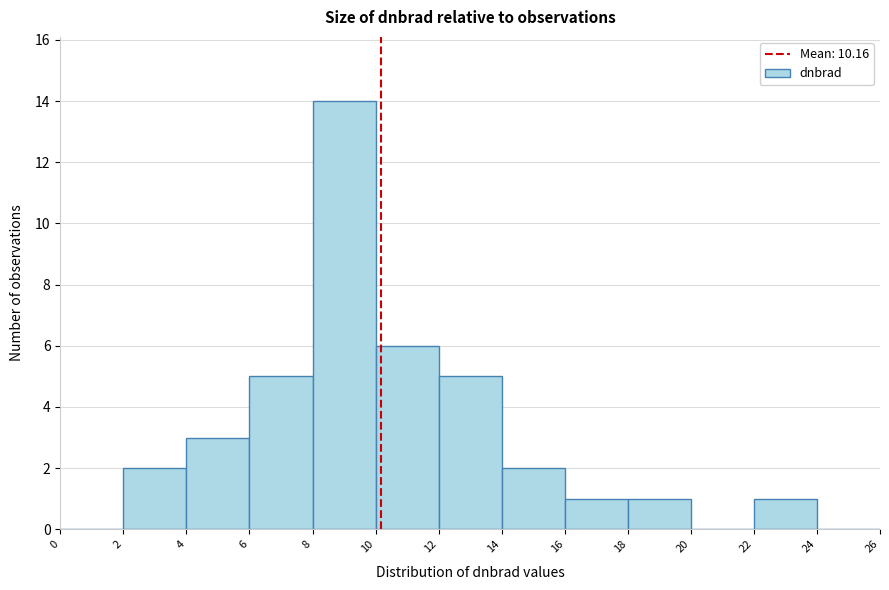

Which range on the x-axis has the tallest bar?

8 to 10